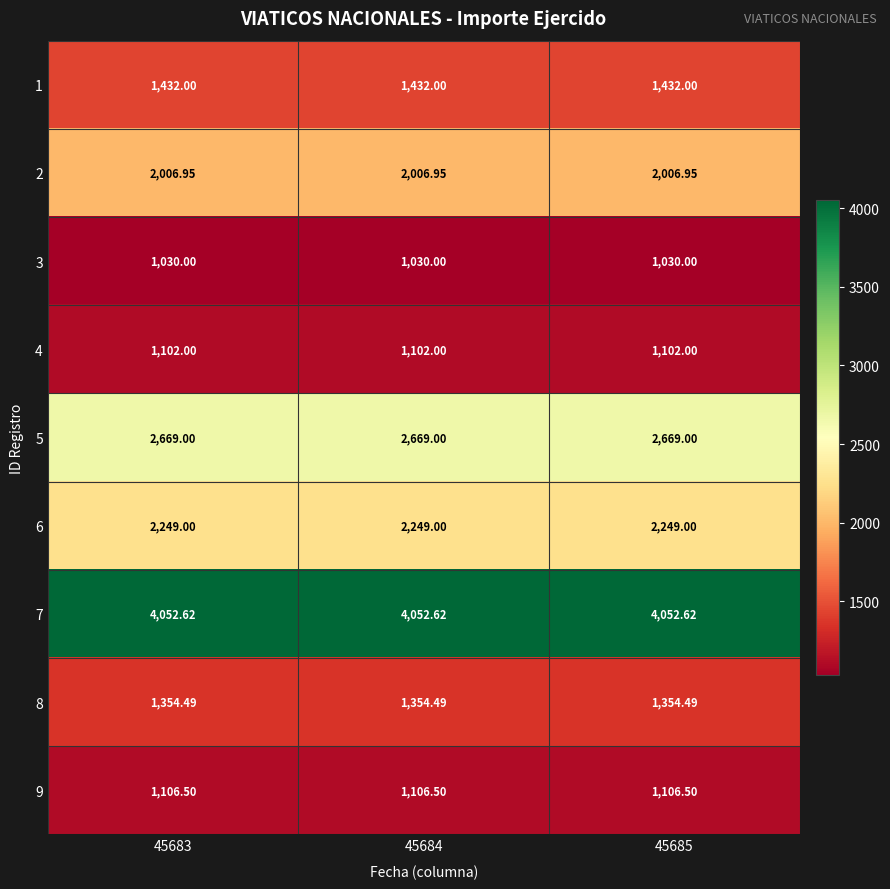

Is the value of 6 at 45684 greater than the value of 3 at 45685?

Yes